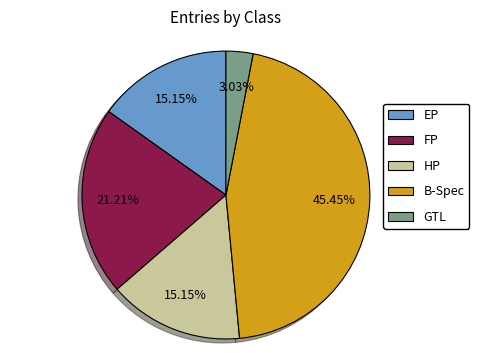

What is the smallest slice in the pie chart?

GTL